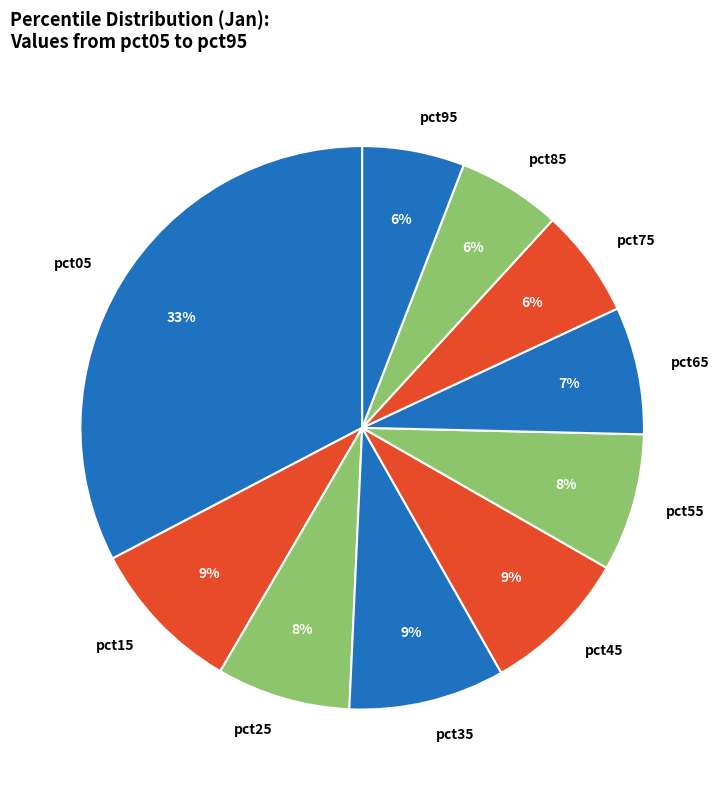

How many slices are in this pie chart?

10